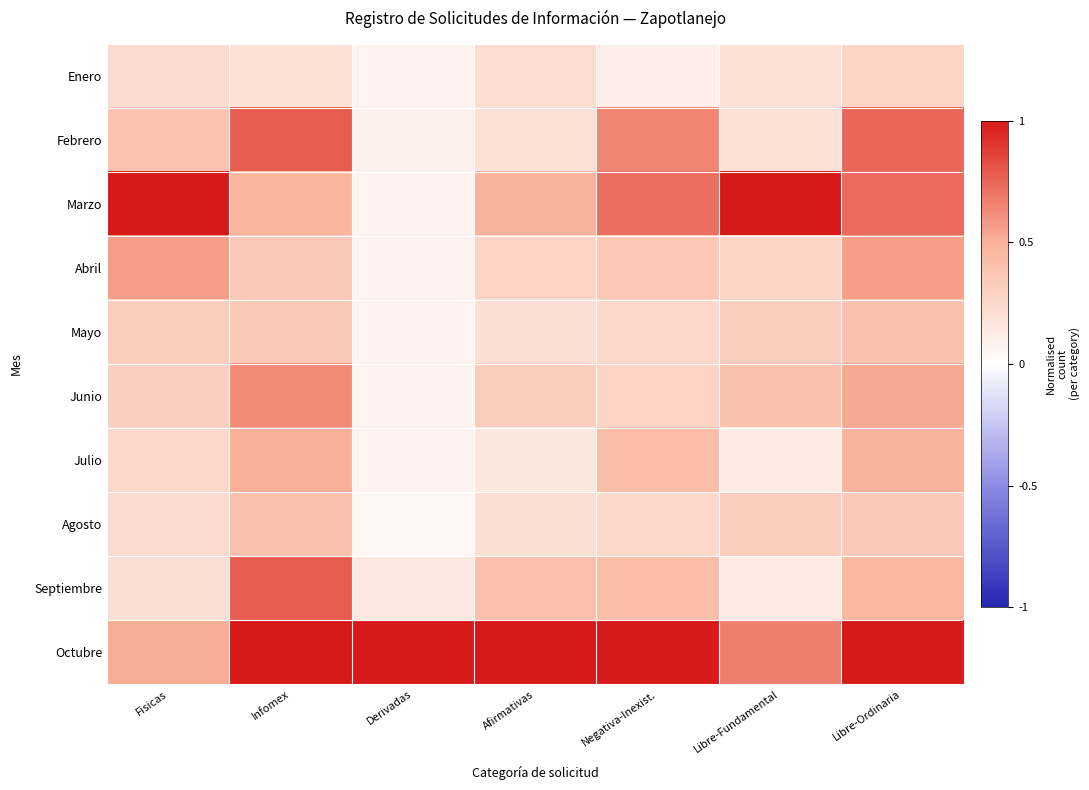

At which category is the sum across all series the highest?

Libre-Ordinaria